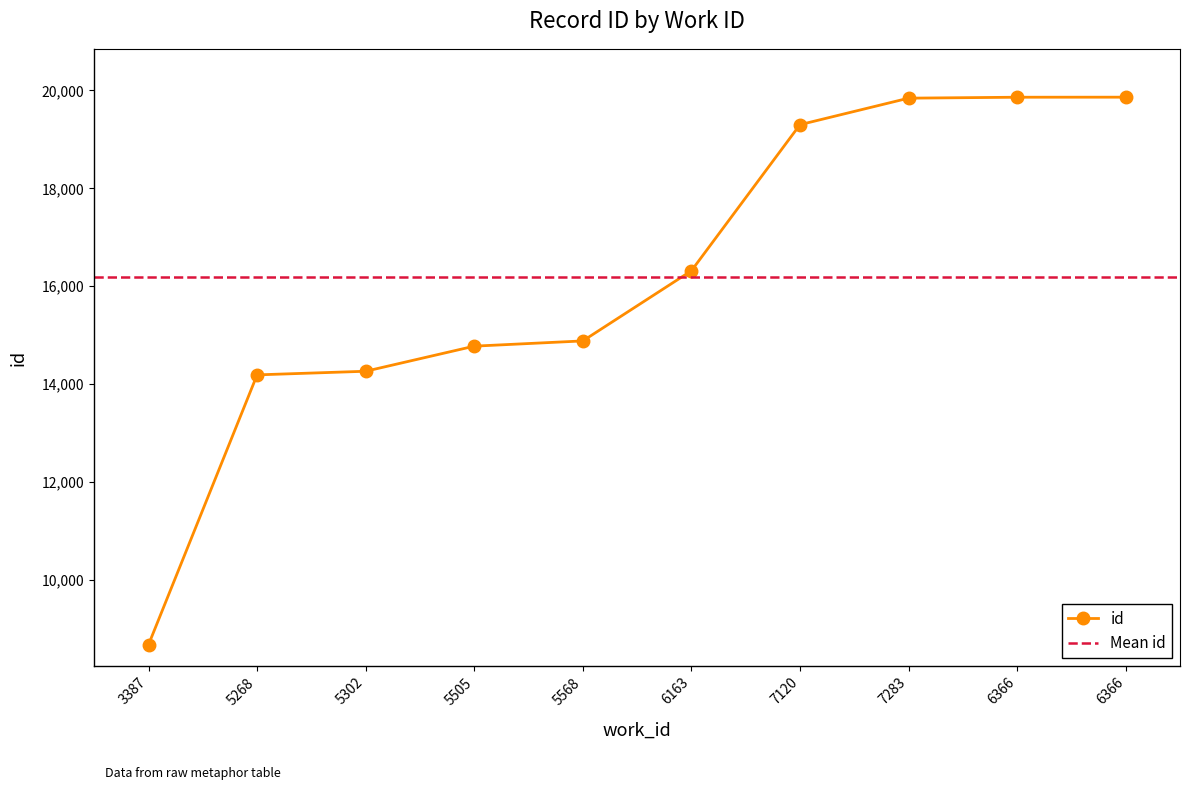

Rank the categories by value from highest to lowest.

6366, 6366, 7283, 7120, 6163, 5568, 5505, 5302, 5268, 3387